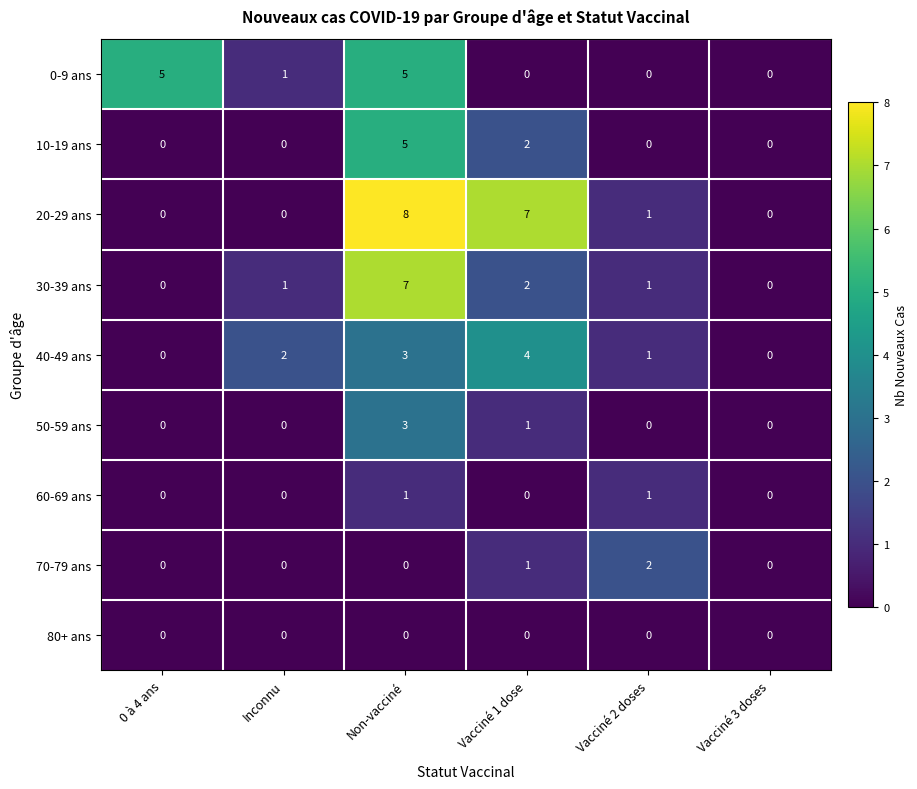

What is the difference between the maximum and minimum values in the 10-19 ans series?

5